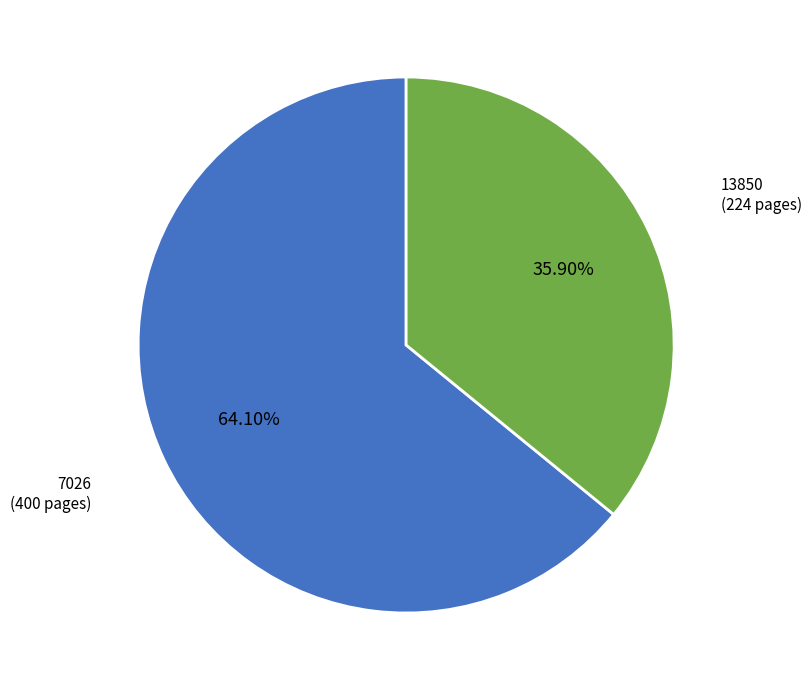

Does any single category account for the majority?

Yes